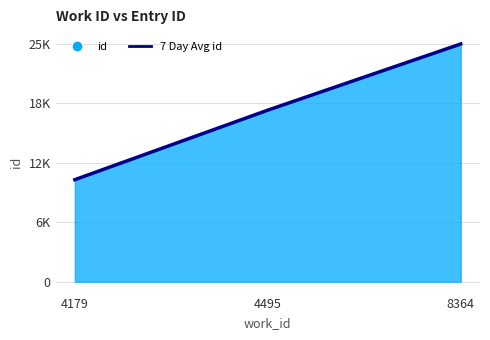

Rank the categories by value from lowest to highest.

4179, 4495, 8364